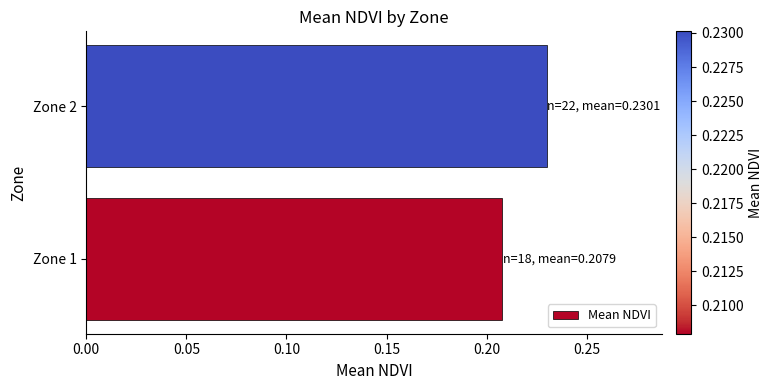

Rank the categories by value from lowest to highest.

Zone 1, Zone 2